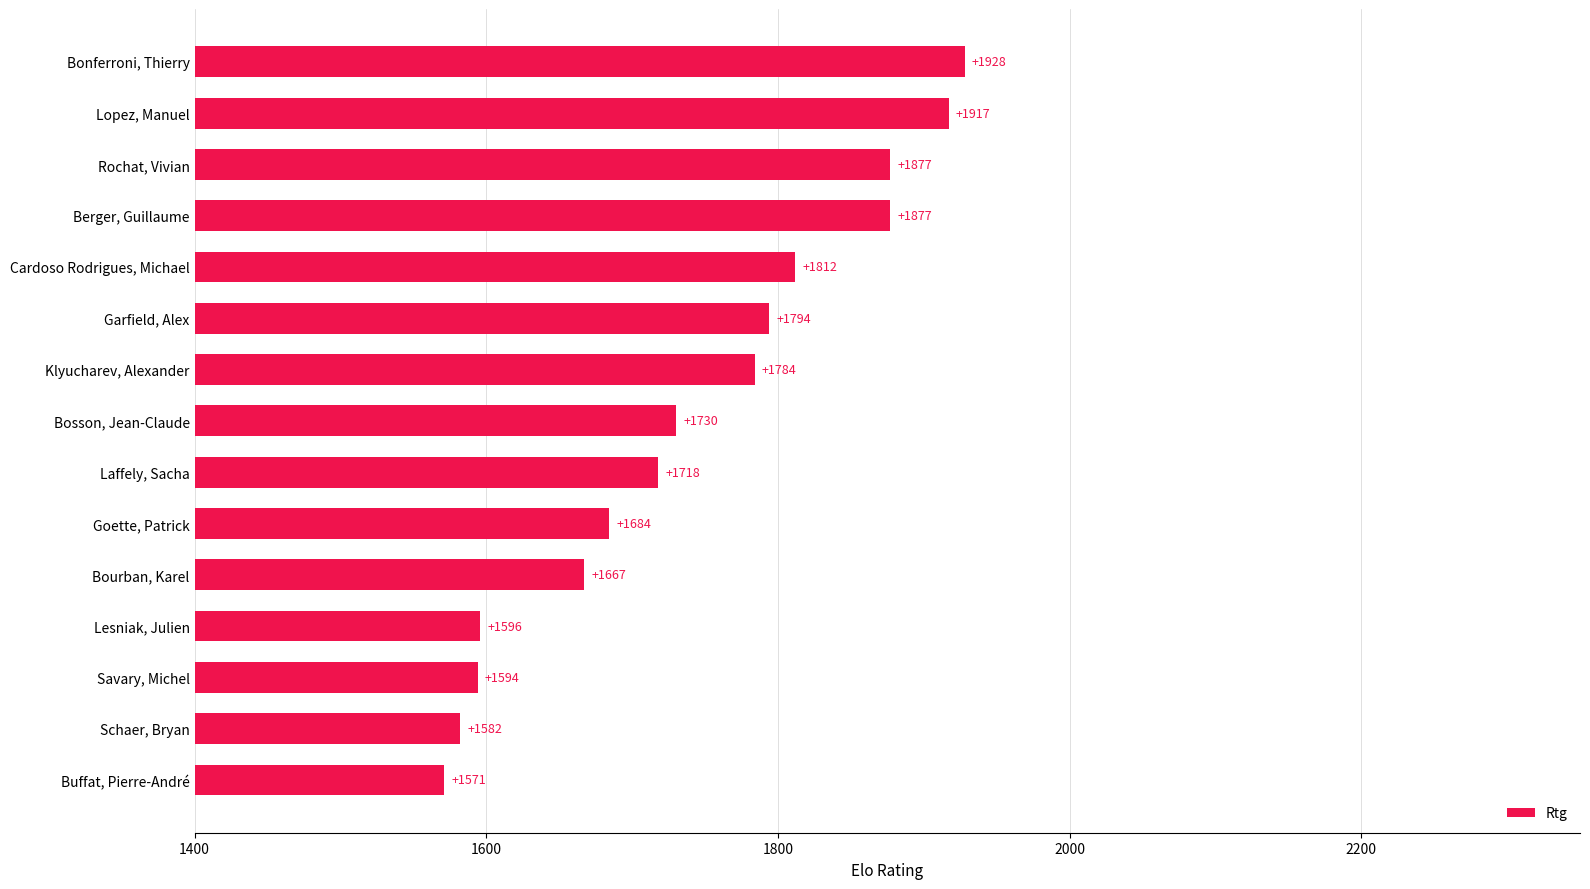

What is the change in value from Laffely, Sacha to Cardoso Rodrigues, Michael?

+94